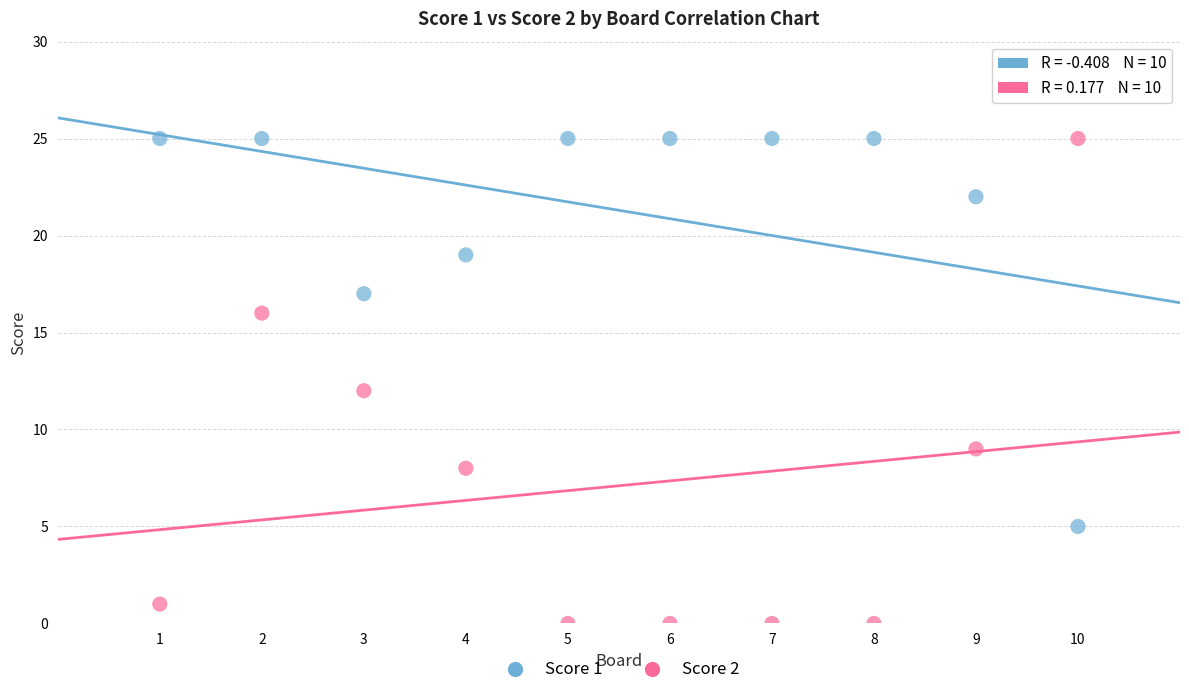

Across all data points, what is the range of Y values (max minus min)?

25